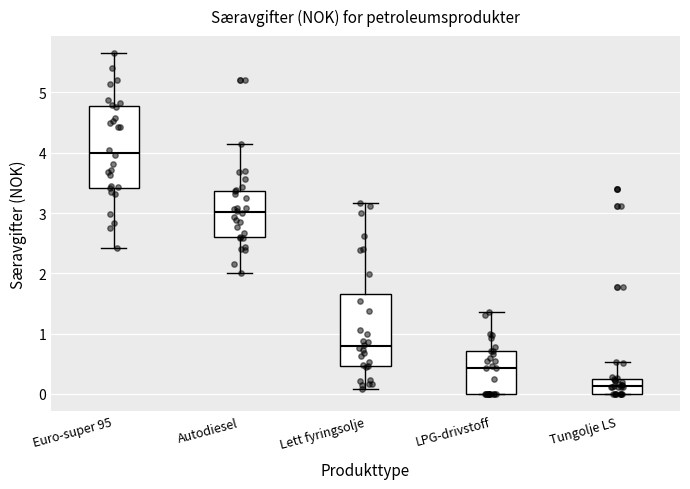

Reading left to right, transcribe this box plot: for each box, give where its median line is, the range the box spans, and where its two whiskers end, as read against the y-axis. The values are not printed on the chart, so give them approximately, as read against the axis.

Euro-super 95: median 4.0, box 3.4 to 4.8, whiskers 2.4 to 5.7
Autodiesel: median 3.0, box 2.6 to 3.4, whiskers 2.0 to 4.1
Lett fyringsolje: median 0.8, box 0.5 to 1.7, whiskers 0.1 to 3.2
LPG-drivstoff: median 0.4, box 0.0 to 0.7, whiskers 0.0 to 1.4
Tungolje LS: median 0.1, box 0.0 to 0.2, whiskers 0.0 to 0.5